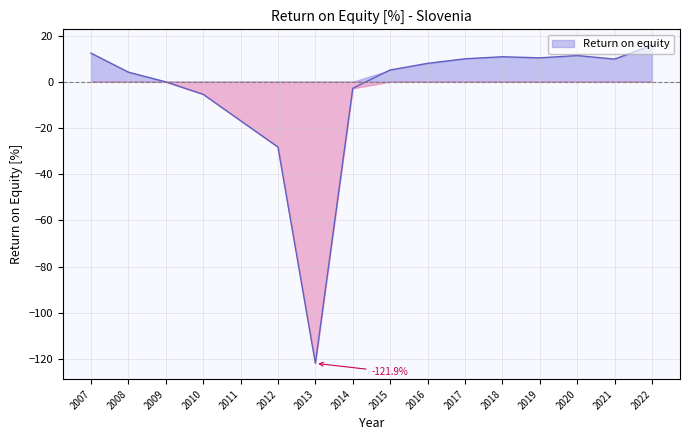

List the labels in order of value, smallest first.

2013, 2012, 2011, 2010, 2014, 2009, 2008, 2015, 2016, 2021, 2017, 2019, 2018, 2020, 2007, 2022